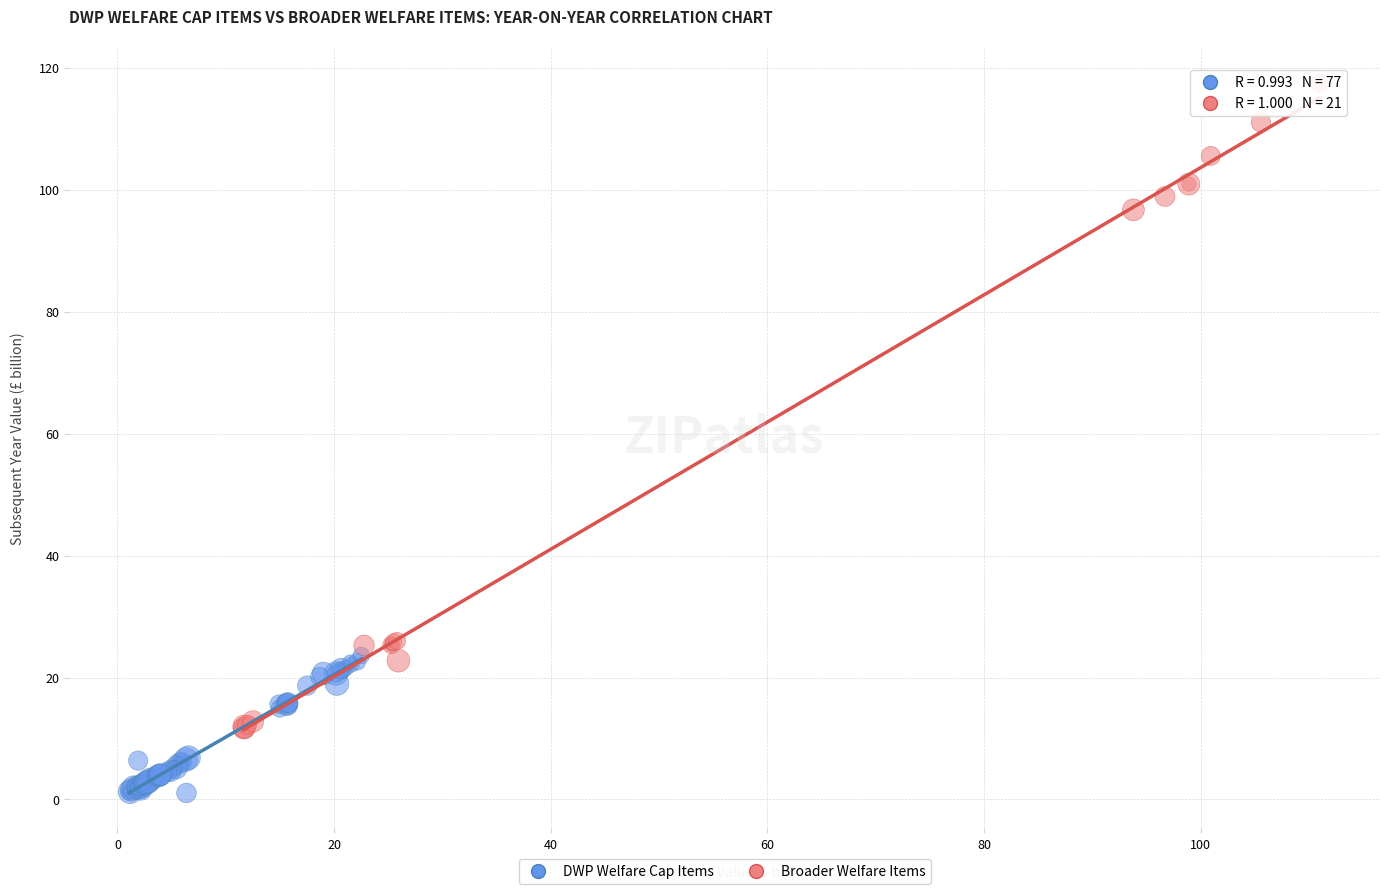

Which series contains the highest Y value?

Broader Welfare Items